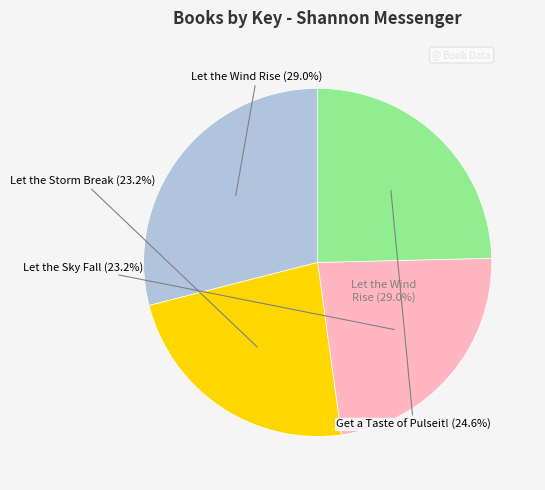

What portion of the pie excludes Let the Storm Break?

76.8%